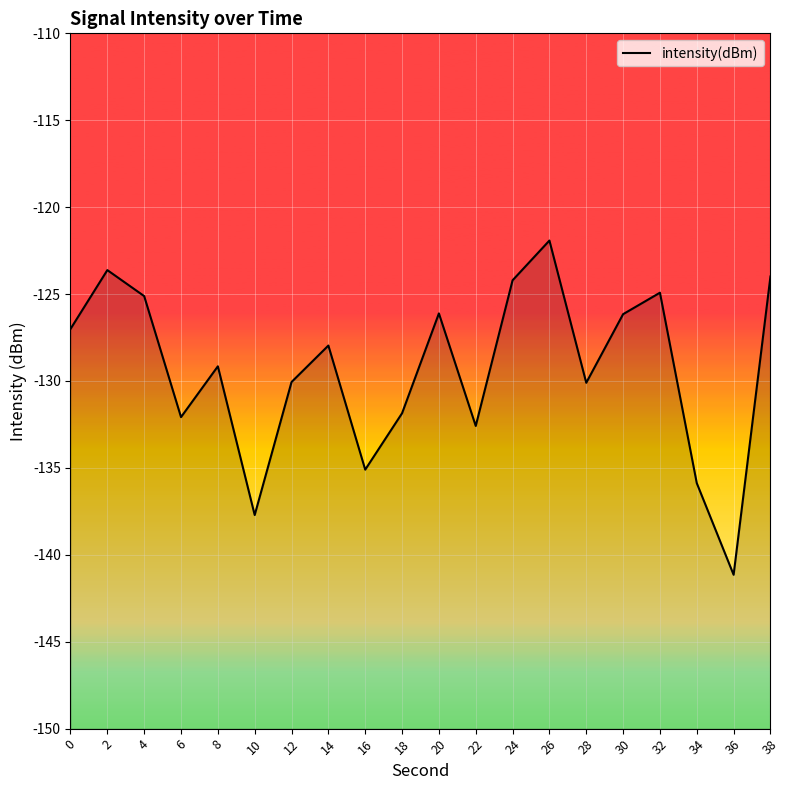

The value at 26 is -169.3. True or false?

False